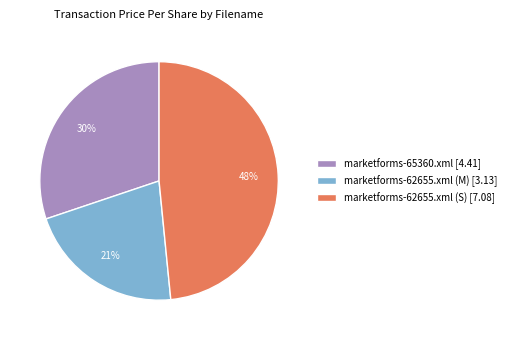

To the nearest percent, what is the average slice percentage?

33%